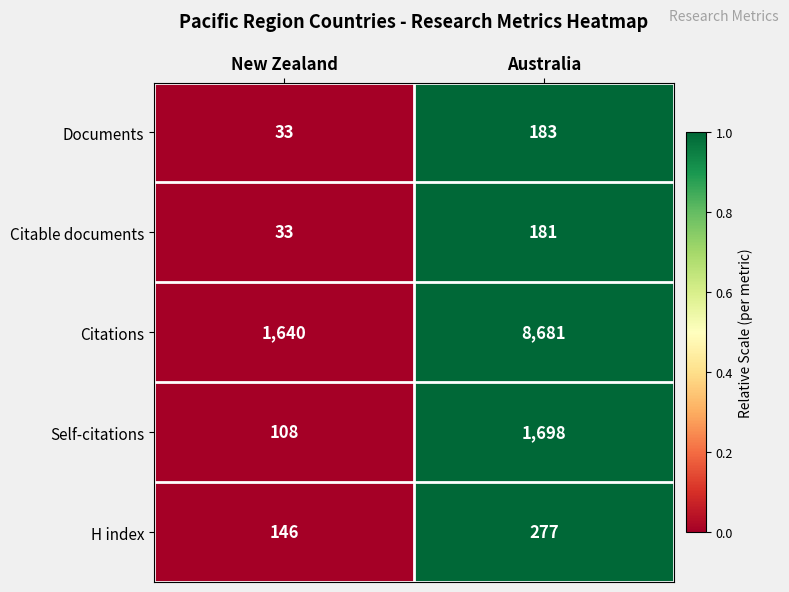

Rank the series at Australia from highest to lowest value.

Citations, Self-citations, H index, Documents, Citable documents